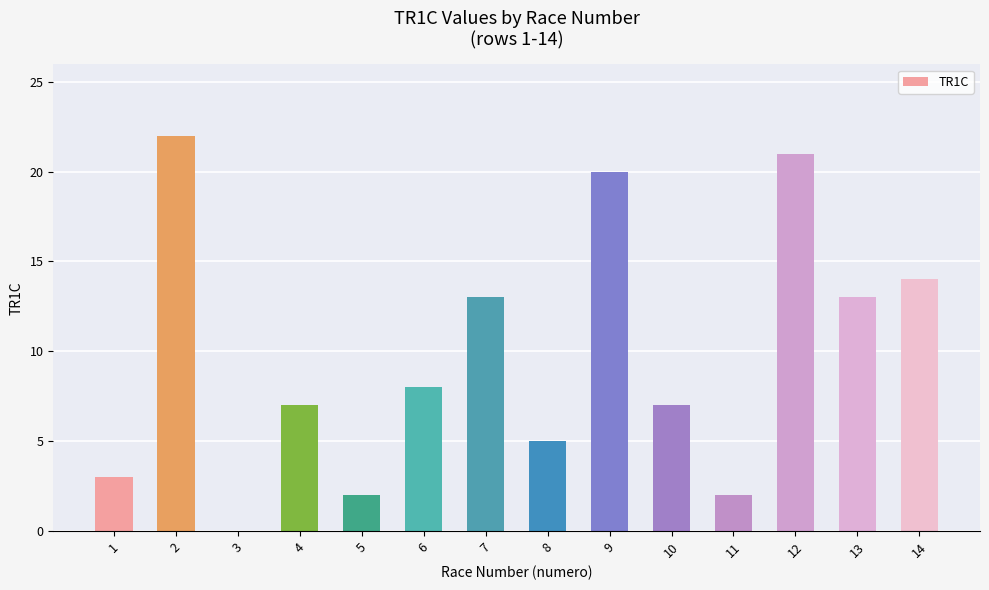

True or false: the data shows 0 at 3.

True